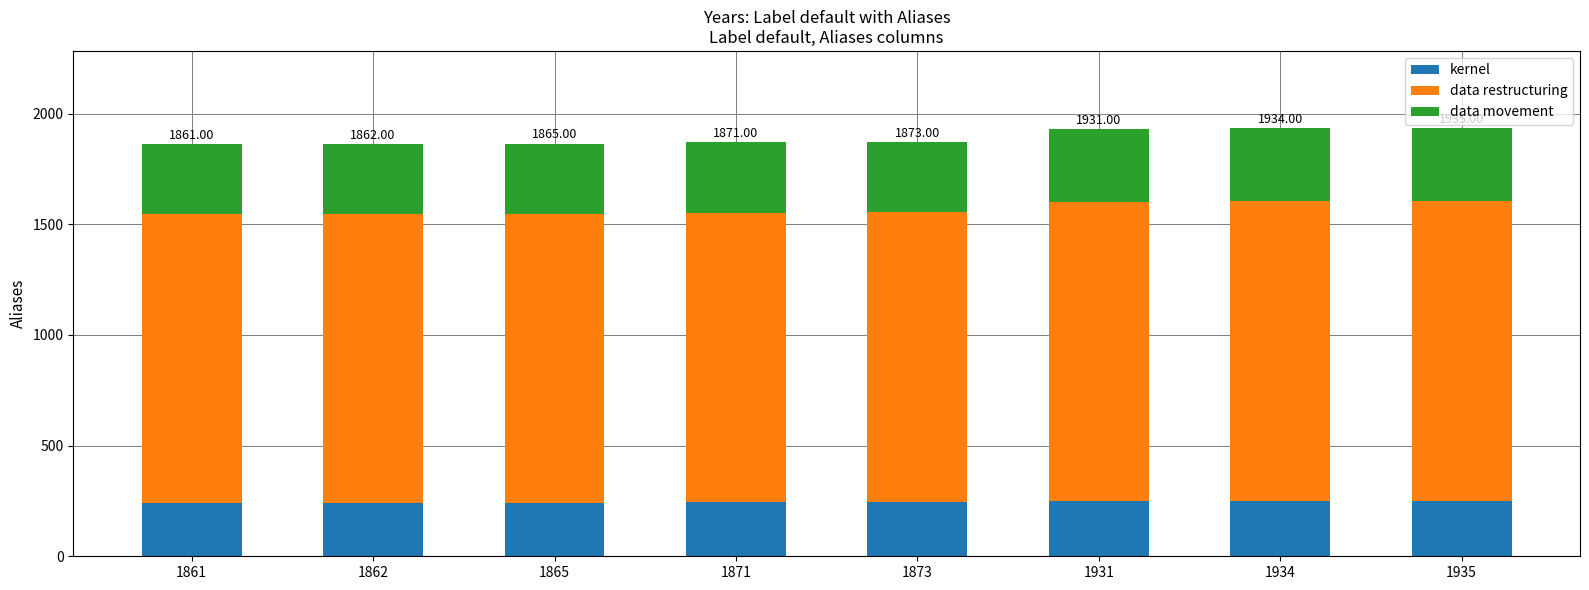

What is the sum of all kernel values?

1967.2